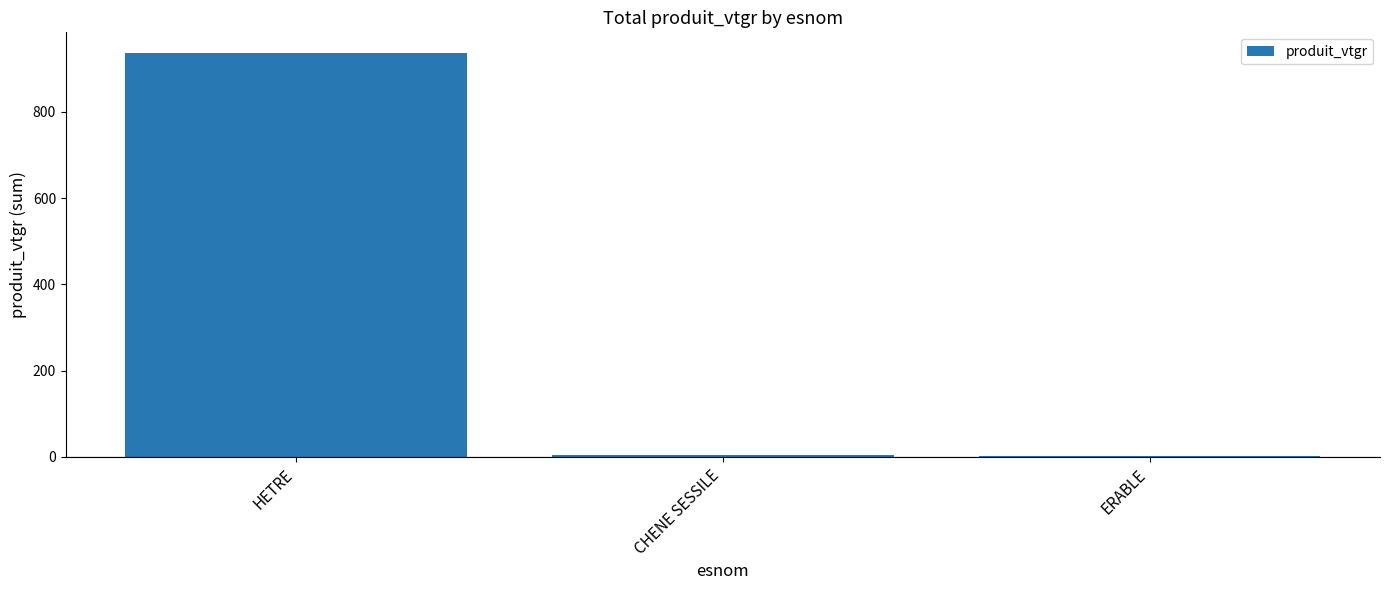

What is the sum of all values?

942.5